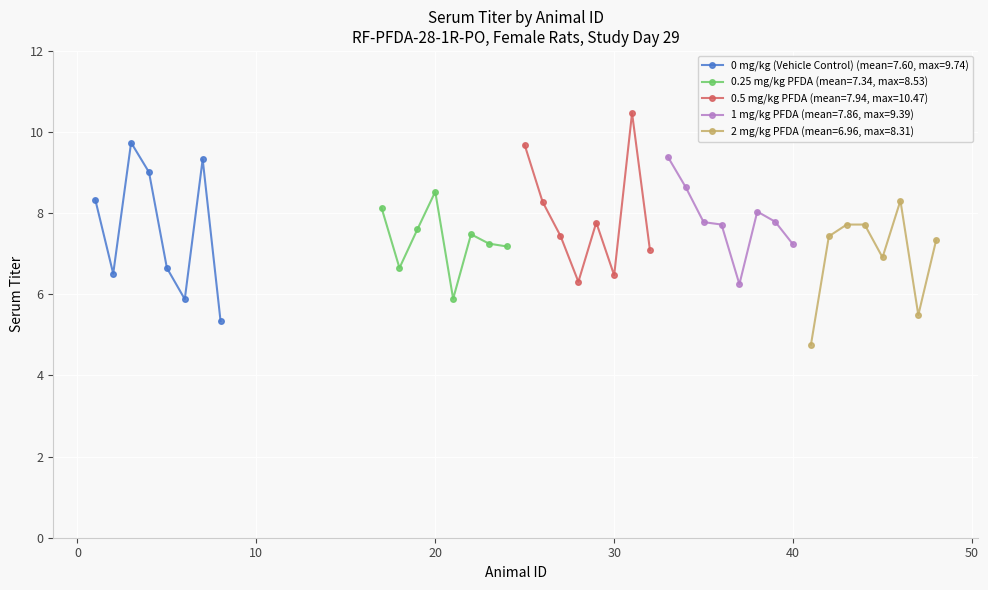

What is the lowest value of the 0 mg/kg (Vehicle Control) (mean=7.60, max=9.74) series?

5.3